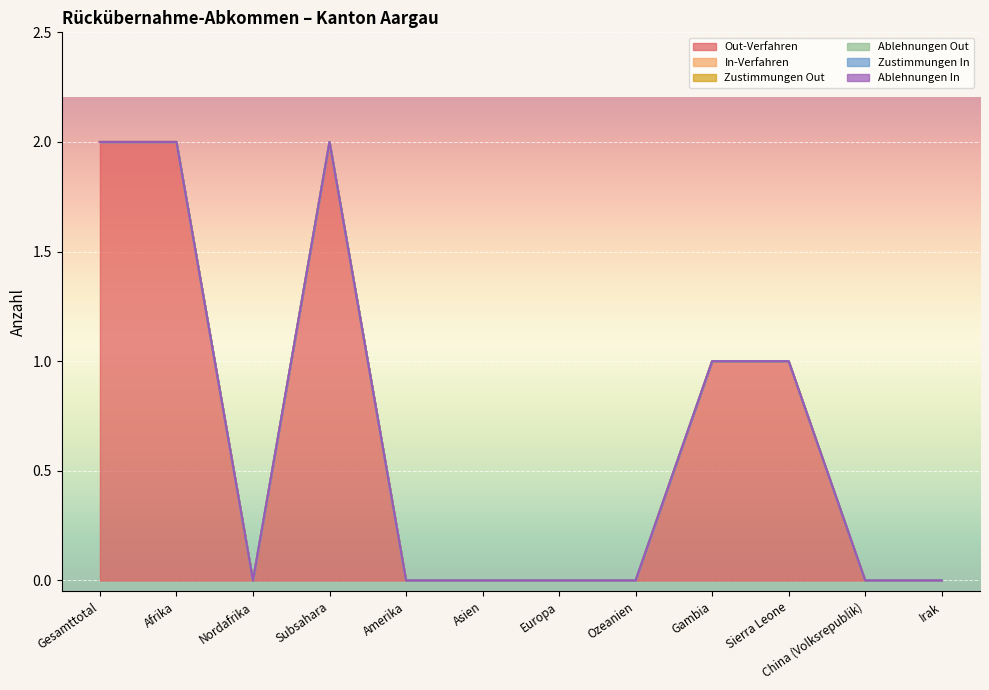

Where is In-Verfahren nearest to the value 0?

Gesamttotal